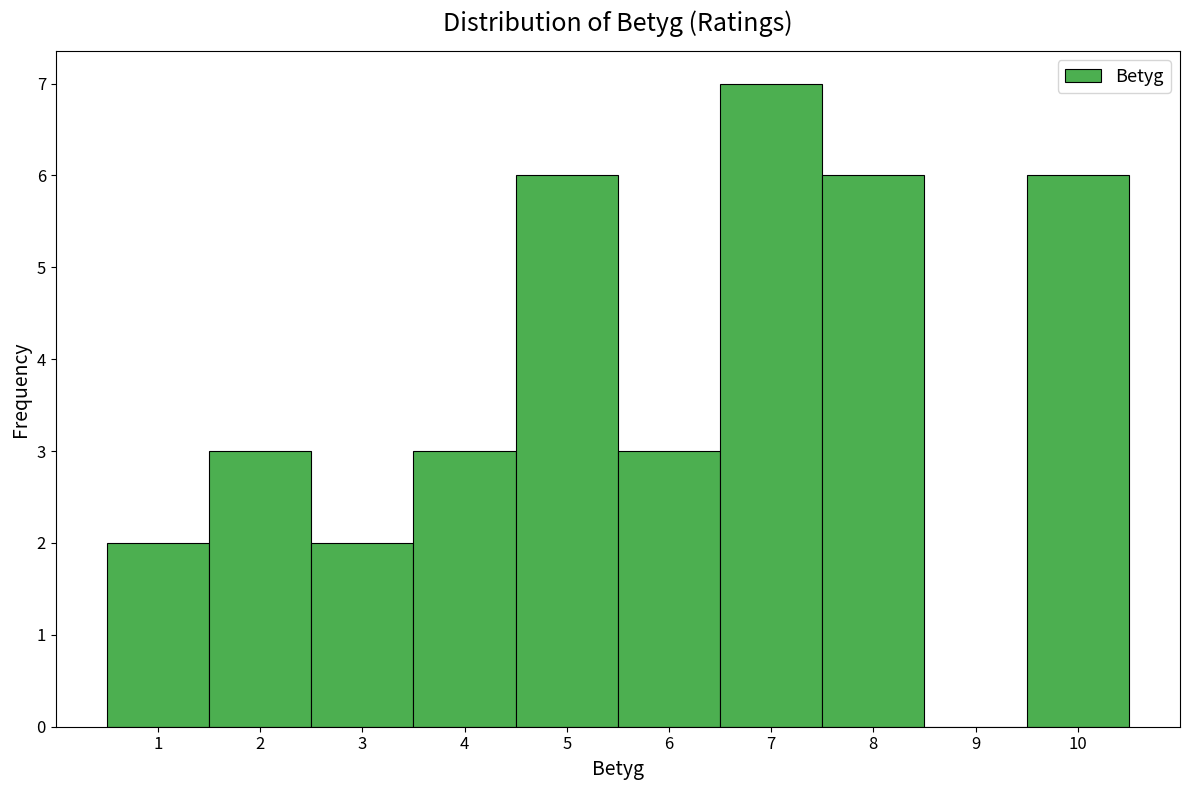

Which range on the x-axis has the tallest bar?

6.5 to 7.5